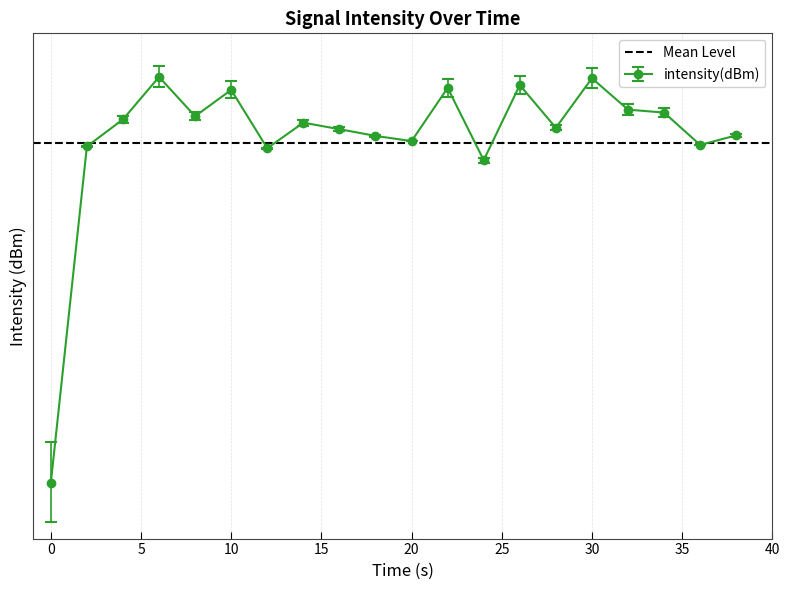

What is the change in value from 2 to 10?

+10.7